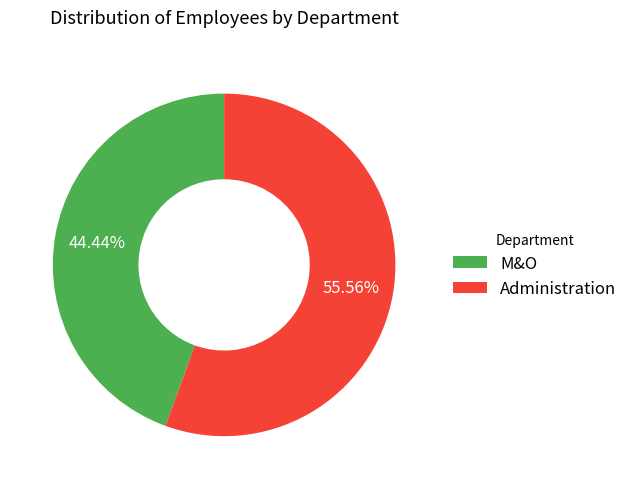

How many segments does this pie chart have?

2